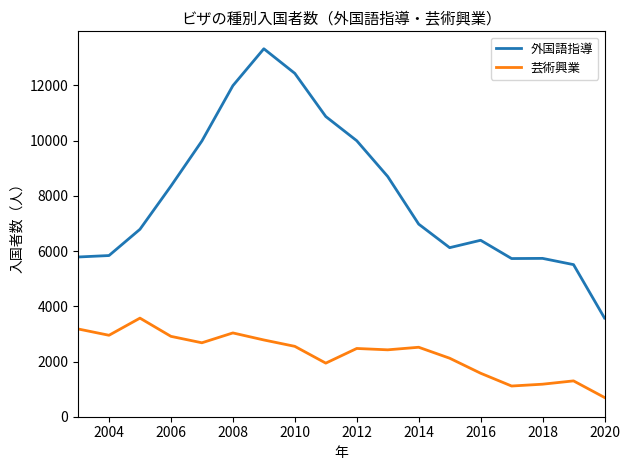

Which series has the widest spread of values?

外国語指導